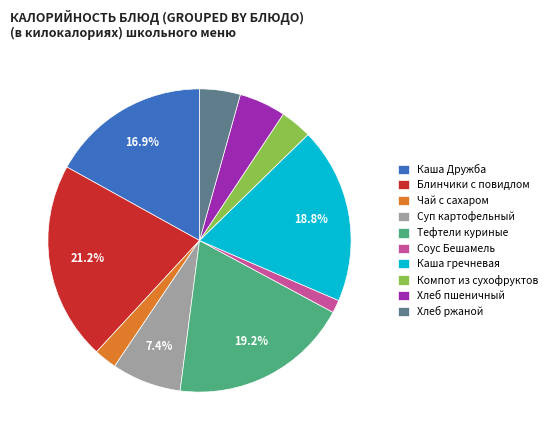

Is there a majority slice in this chart?

No